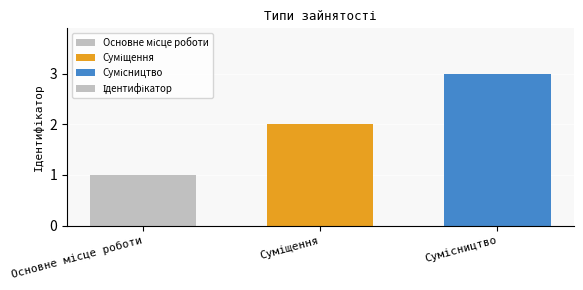

What is the greatest value displayed?

3